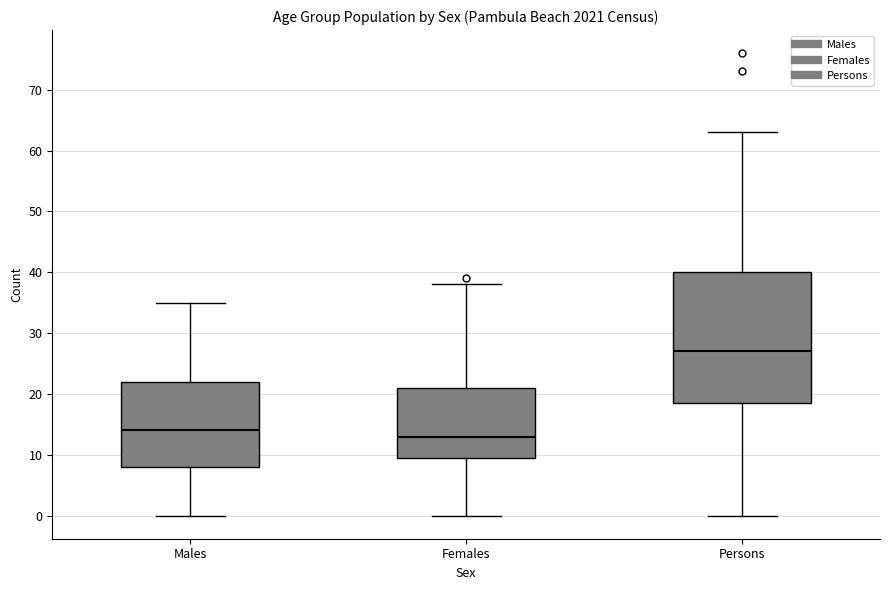

Reading left to right, transcribe this box plot: for each box, give where its median line is, the range the box spans, and where its two whiskers end, as read against the y-axis. The values are not printed on the chart, so give them approximately, as read against the axis.

Males: median 14, box 8 to 22, whiskers 0 to 35
Females: median 13, box 10 to 21, whiskers 0 to 38
Persons: median 27, box 19 to 40, whiskers 0 to 63